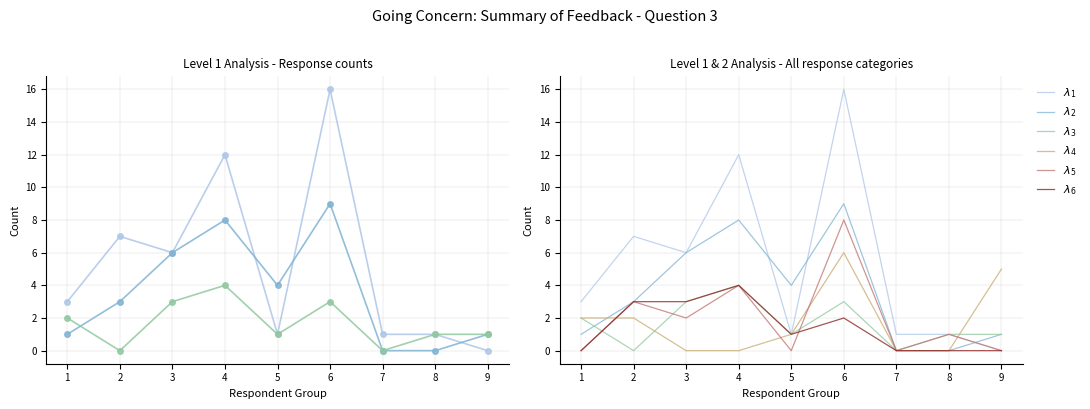

How many interior local valleys does the Q3a.1.07 - Internal controls series have?

3